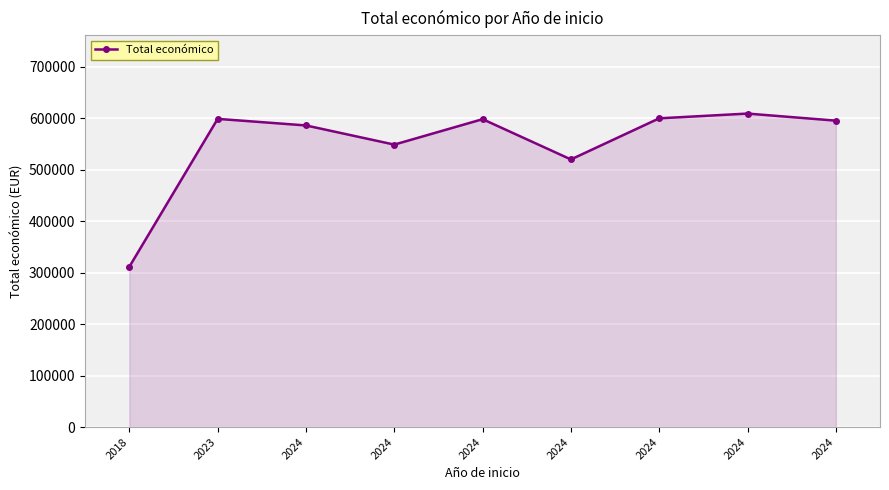

What is the sum of the values at 2024 and 2024?

1118365